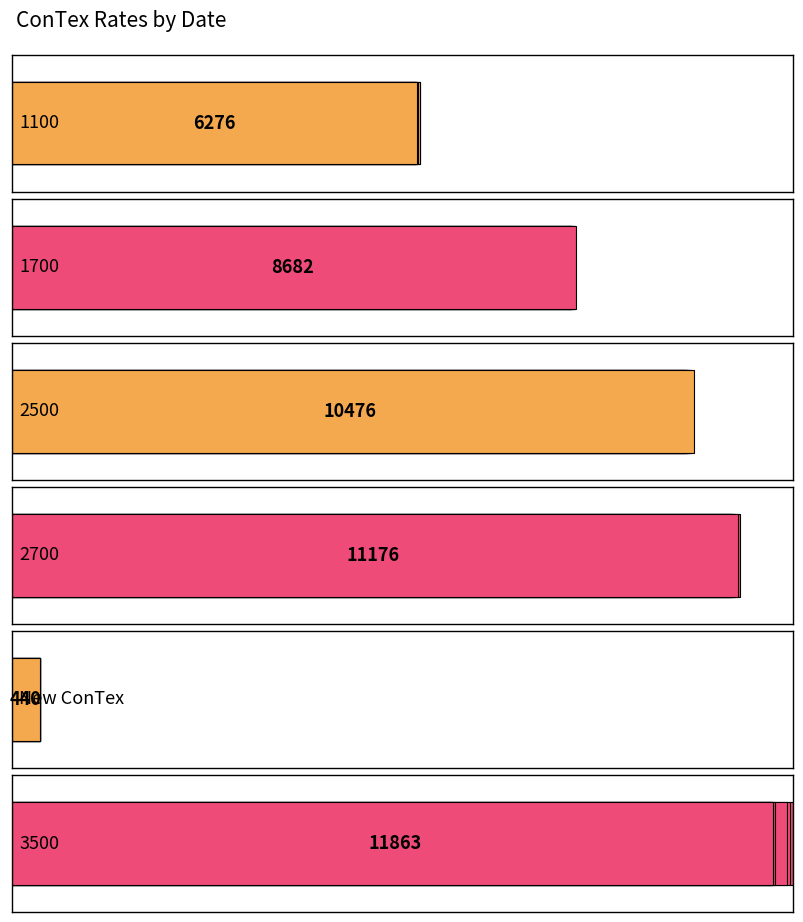

What is the total value across all series at 05.11.2019?

48769